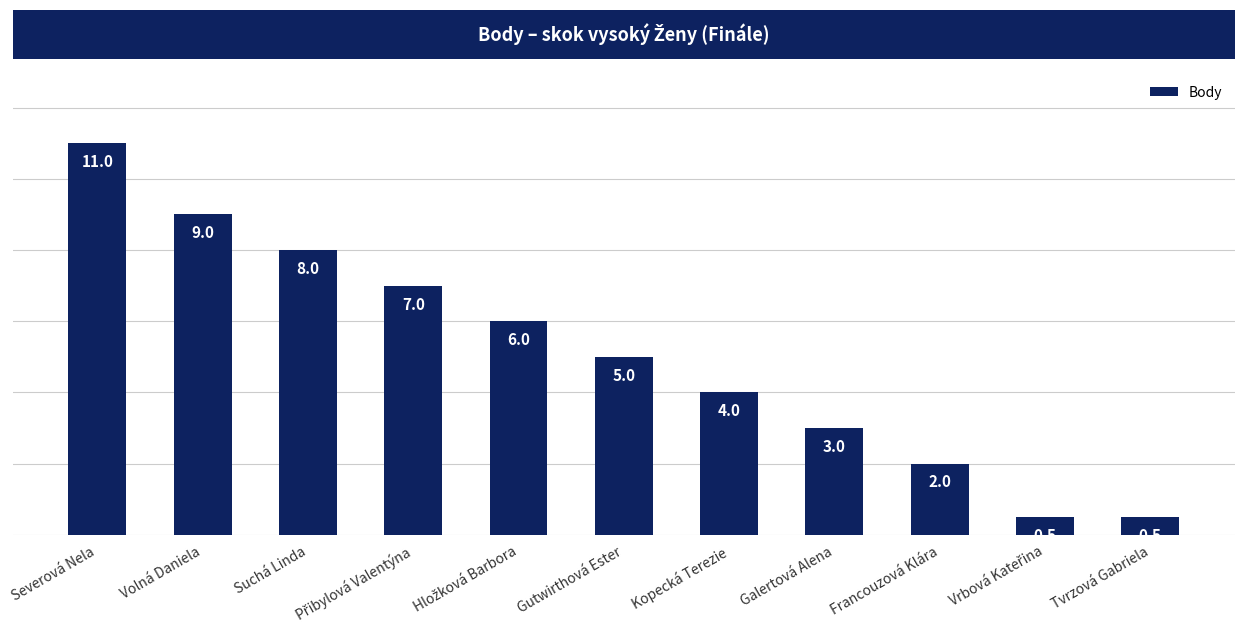

Which category has the highest value across all series?

Severová Nela